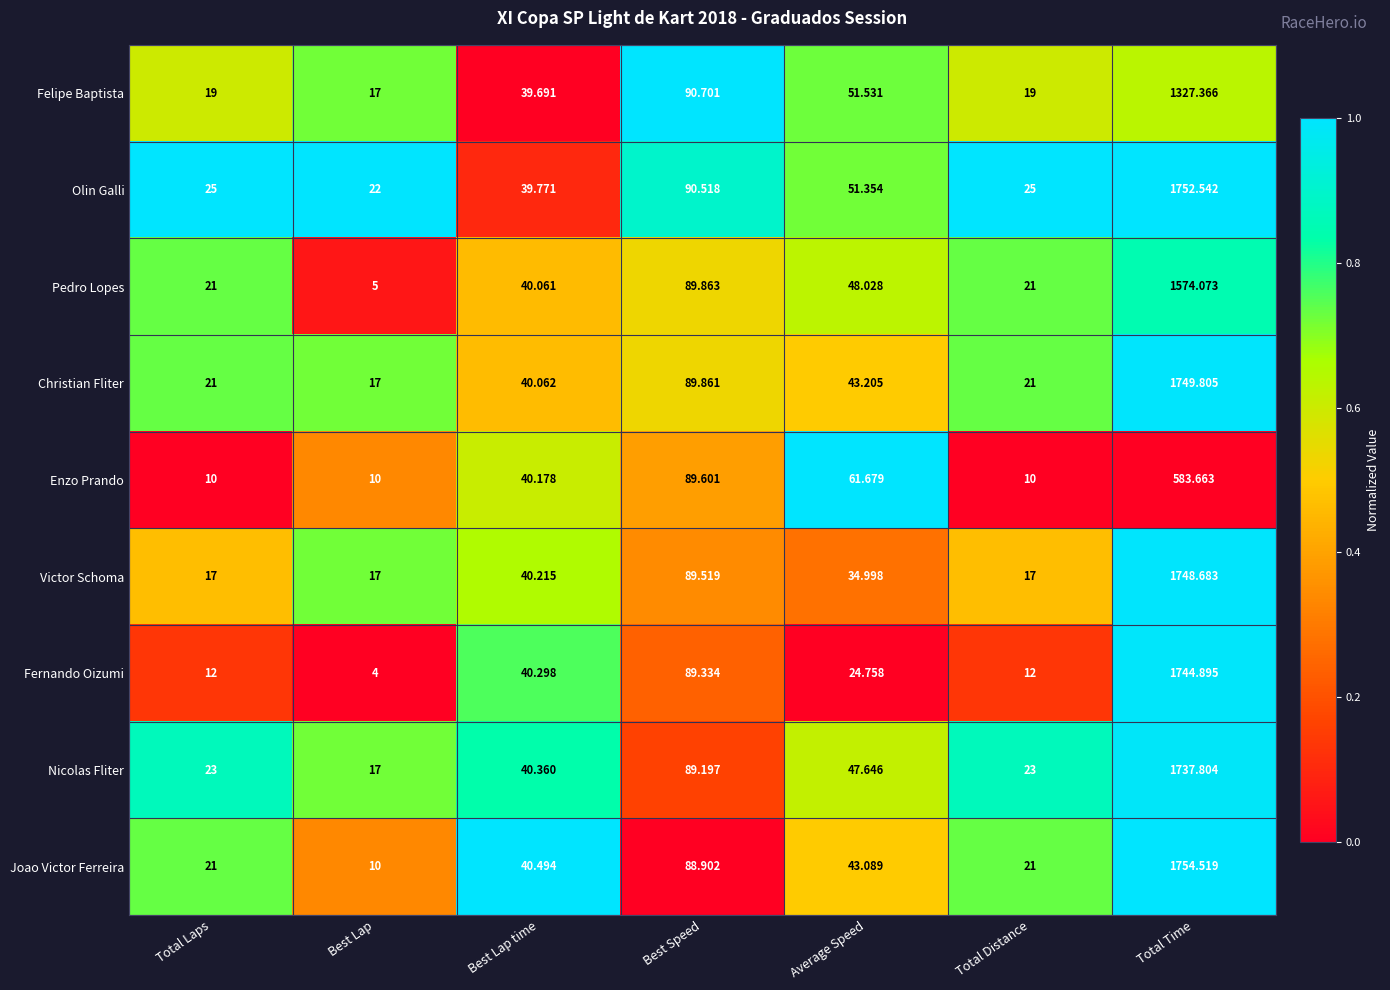

Between Best Lap and Total Time, which series saw the biggest shift?

Joao Victor Ferreira